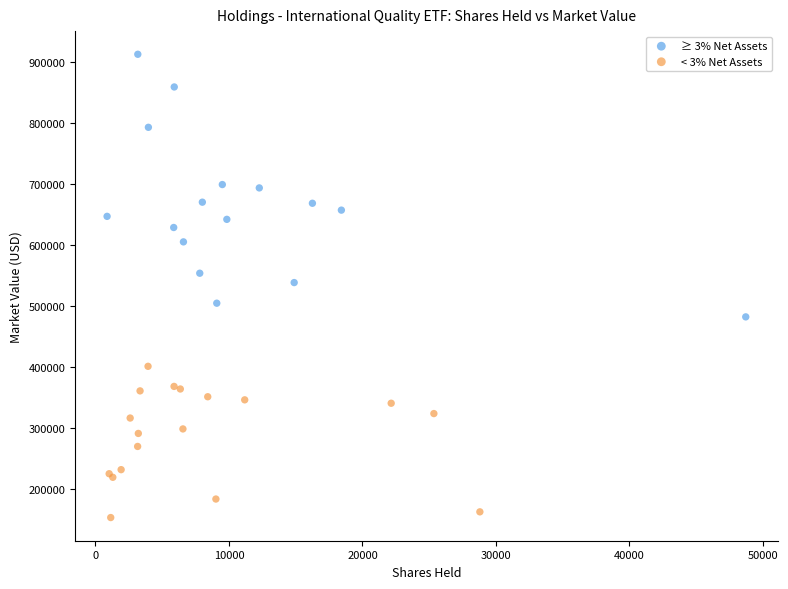

Which series has the largest Y range (max minus min)?

≥ 3% Net Assets